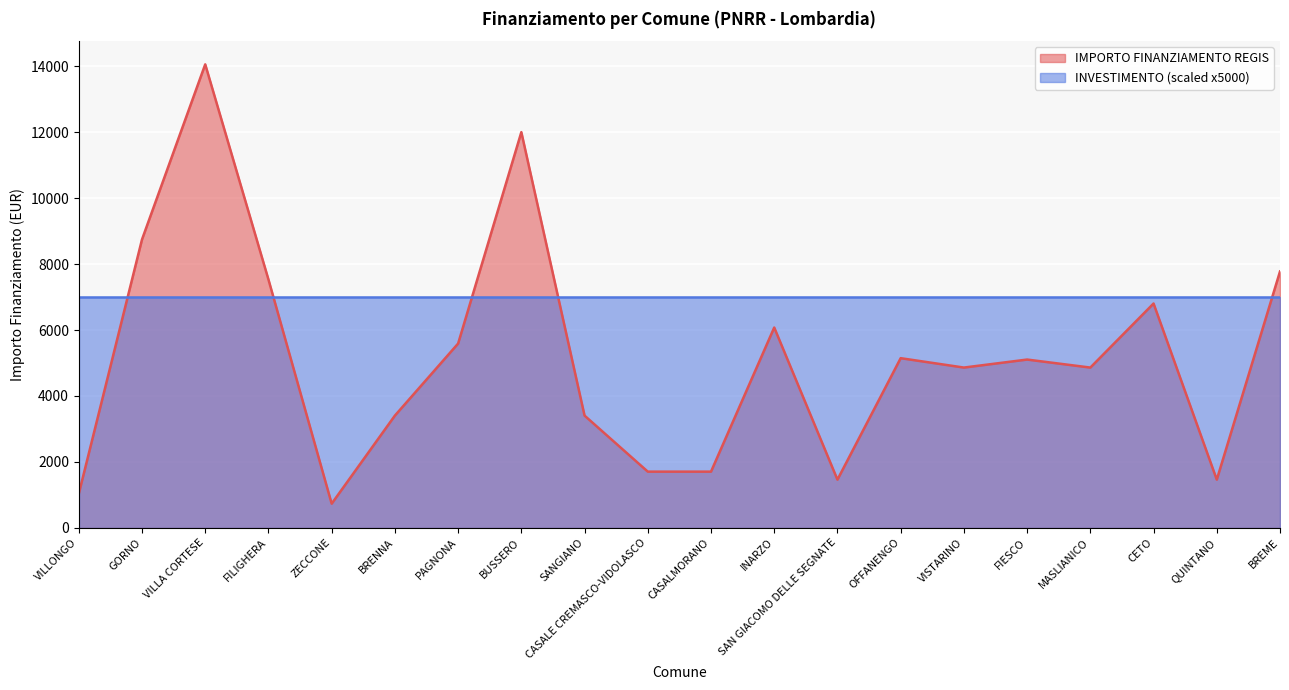

How many points are higher than both their immediate neighbors (excluding endpoints)?

6